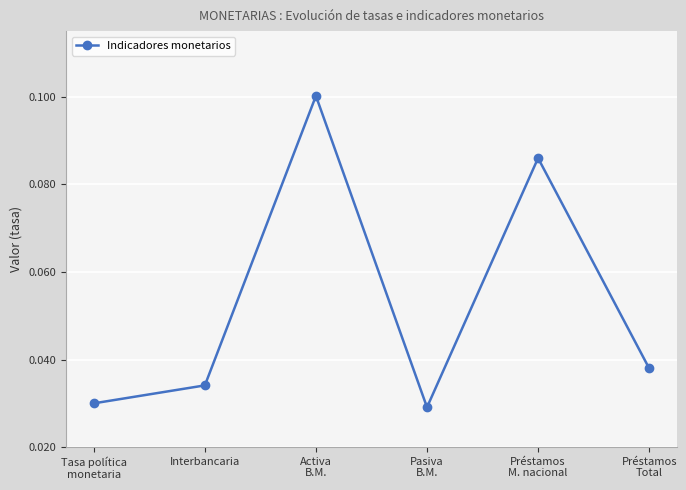

What is the sum of all values?

0.3